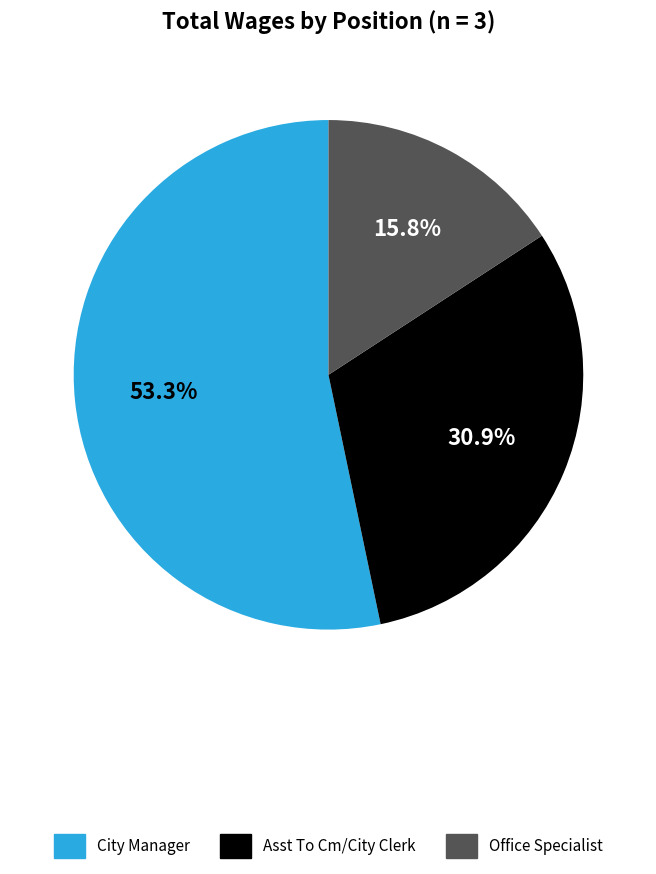

To the nearest percent, what percentage of the pie is City Manager?

53%